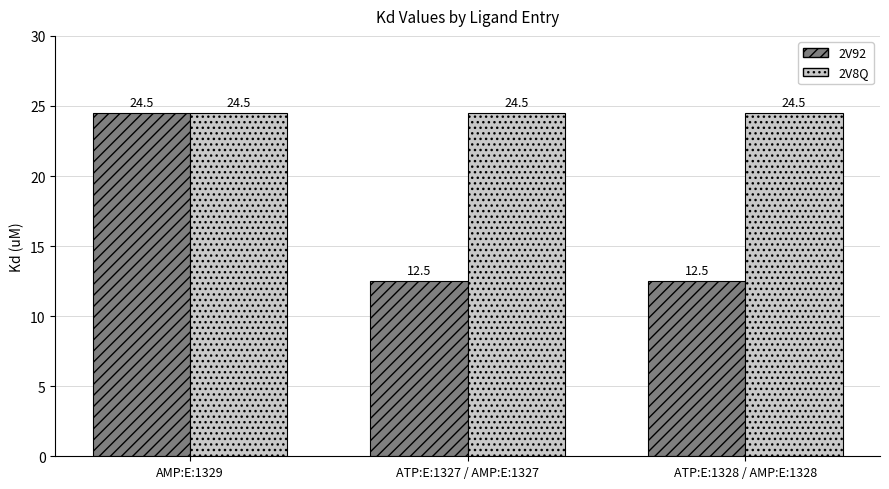

True or false: 2V8Q has a value of 34.6 at ATP:E:1328 / AMP:E:1328.

False